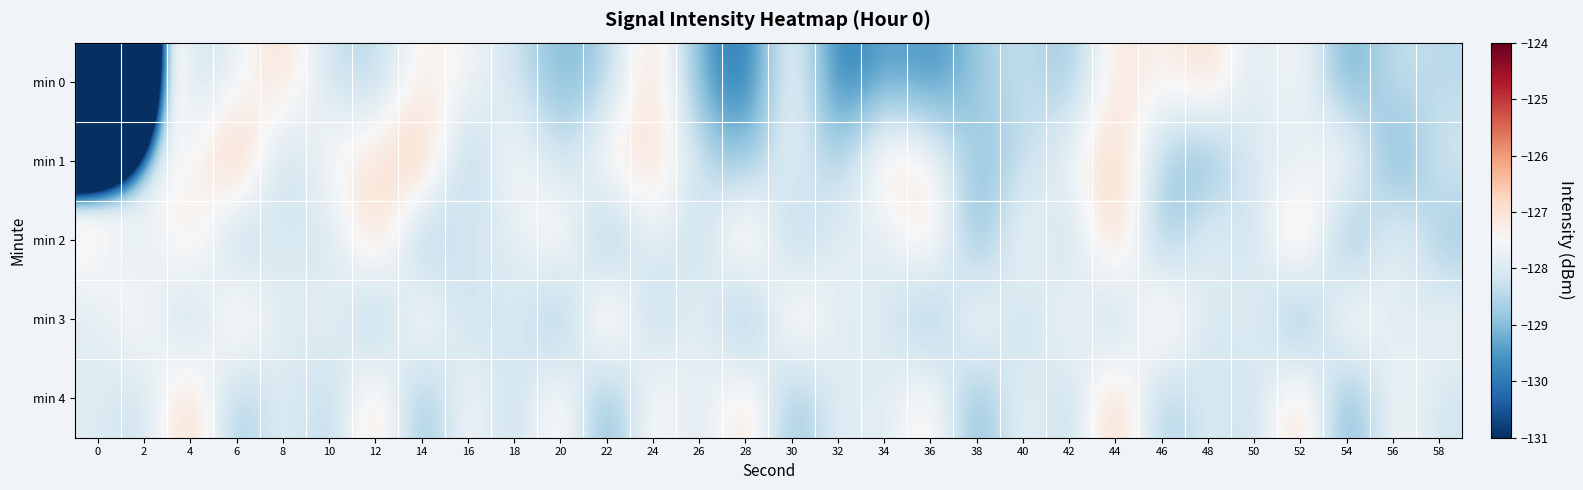

List the series in order of their peak value, highest first.

min 0, min 1, min 2, min 3, min 4